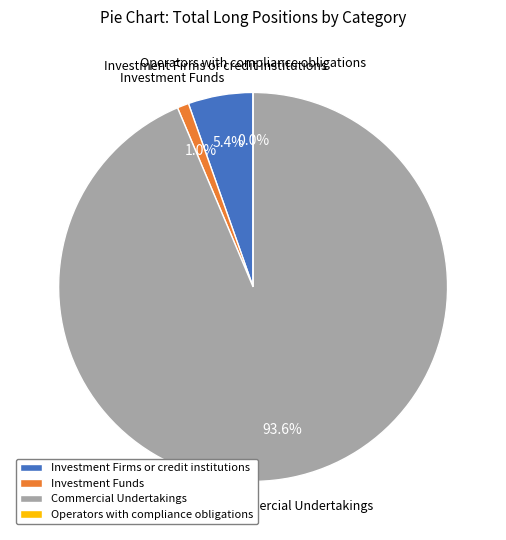

Between Operators with compliance obligations and Investment Firms or credit institutions, which is larger?

Investment Firms or credit institutions